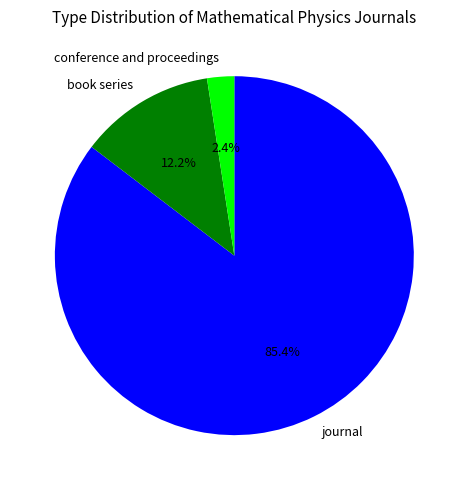

What is the ratio of the value at book series to the value at journal?

0.1